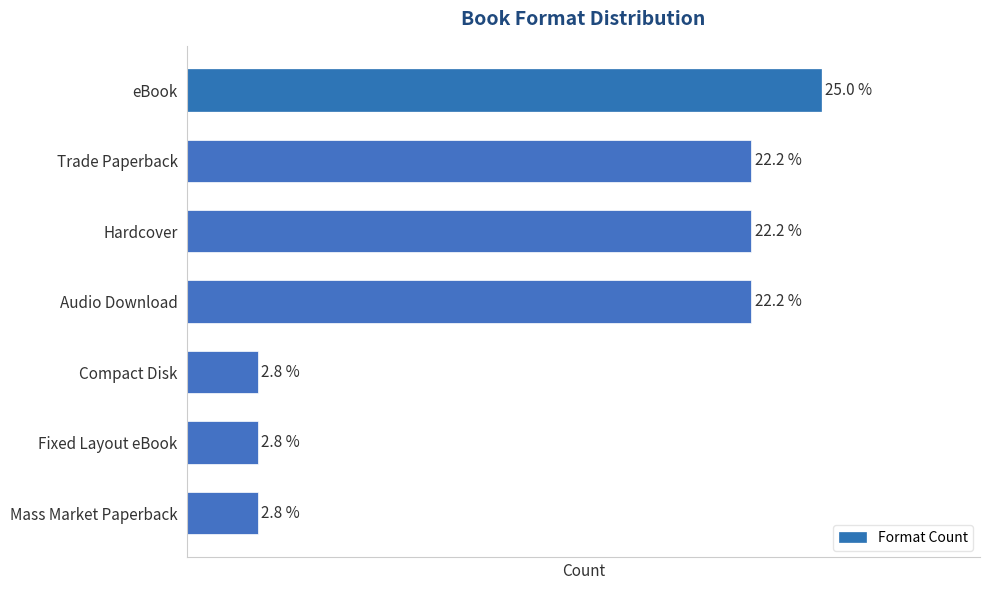

Rank the categories by value from lowest to highest.

Compact Disk, Fixed Layout eBook, Mass Market Paperback, Trade Paperback, Hardcover, Audio Download, eBook